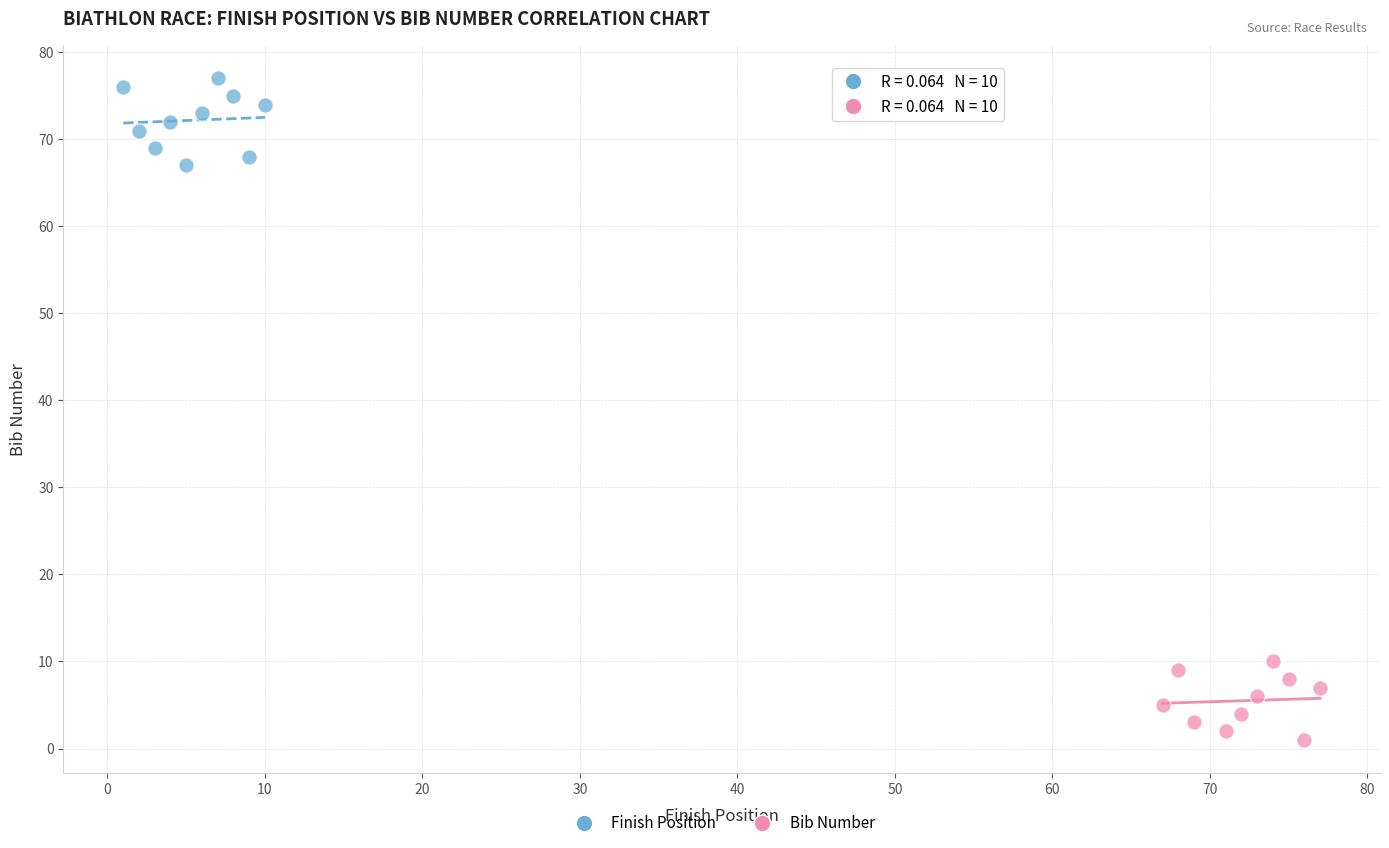

Which series reaches the maximum Y coordinate?

Finish Position